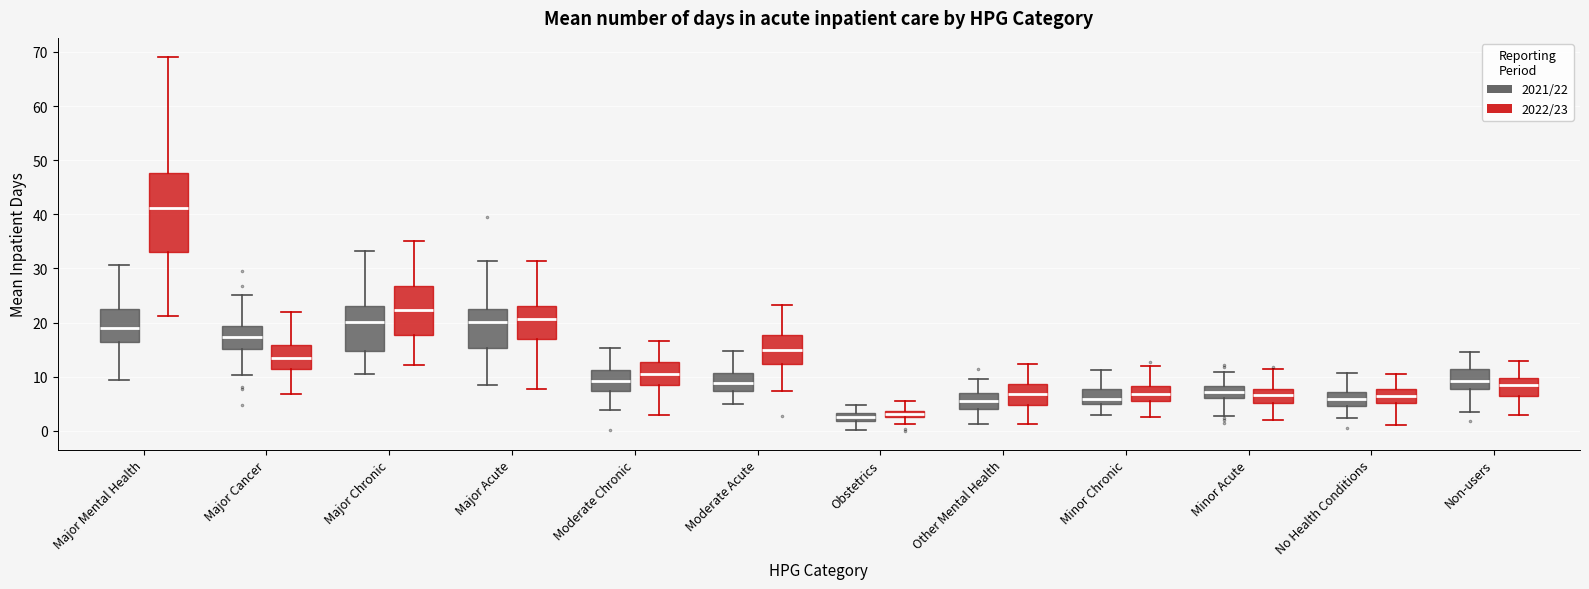

Which box is the tallest, from its lower edge to its upper edge?

Major Mental Health (2022/23)